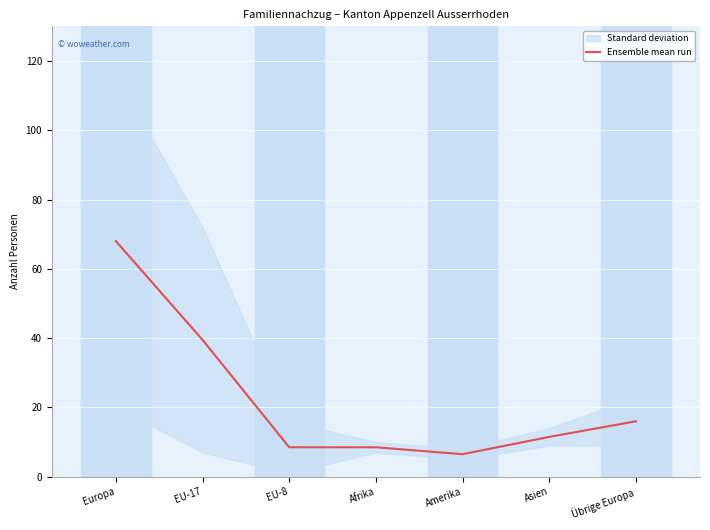

Approximately how many times larger is the value at Amerika compared to Afrika?

0.8